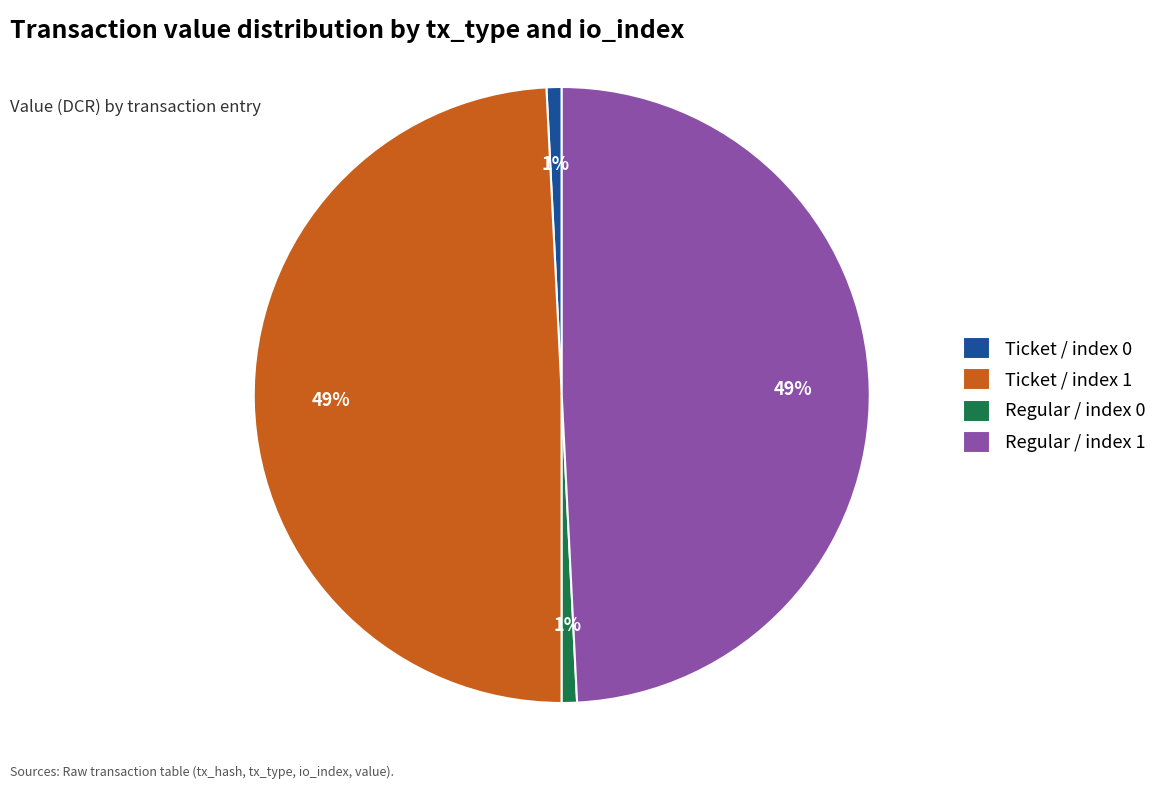

To the nearest percent, what is the difference between the largest and smallest slice percentages?

48%